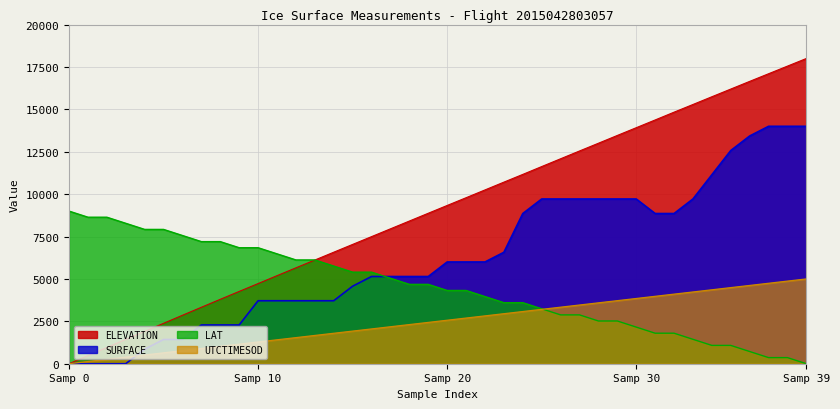

What is the highest value of the SURFACE series?

14000.0